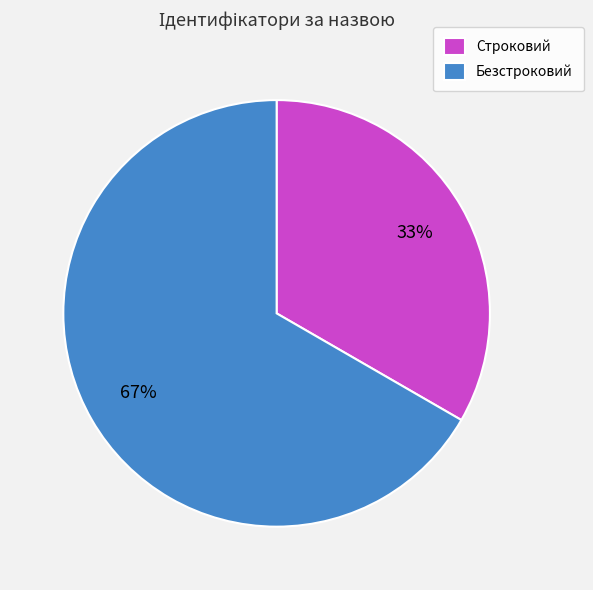

True or false: Безстроковий accounts for 67% of the total.

True